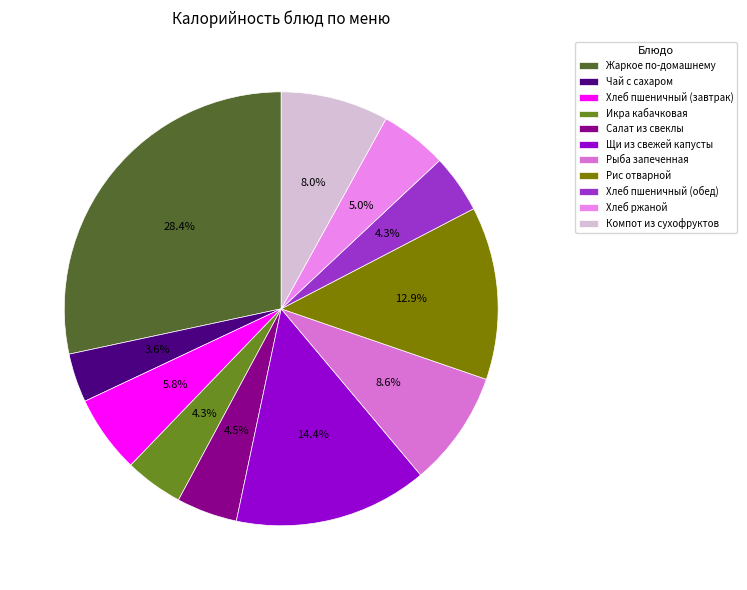

What portion of the pie excludes Жаркое по-домашнему?

71.6%